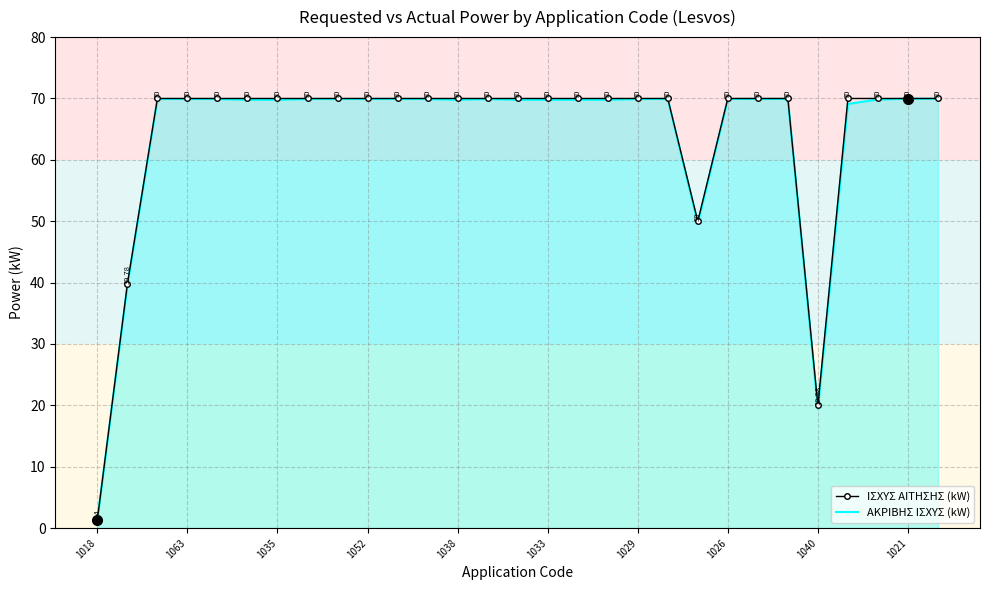

Which series has the widest spread of values?

ΙΣΧΥΣ ΑΙΤΗΣΗΣ (kW)